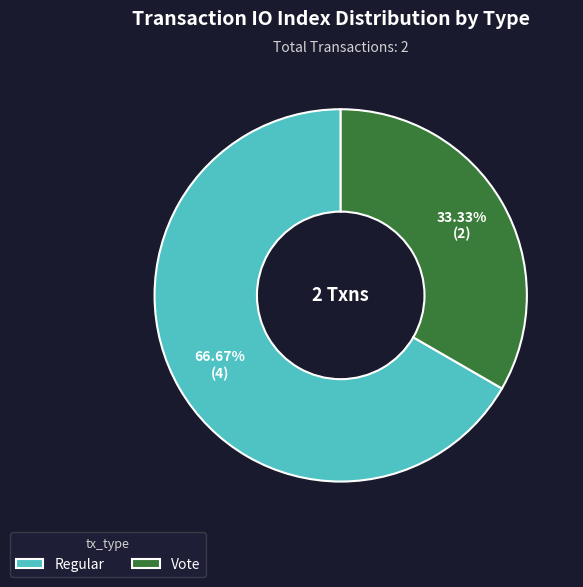

How many segments does this pie chart have?

2